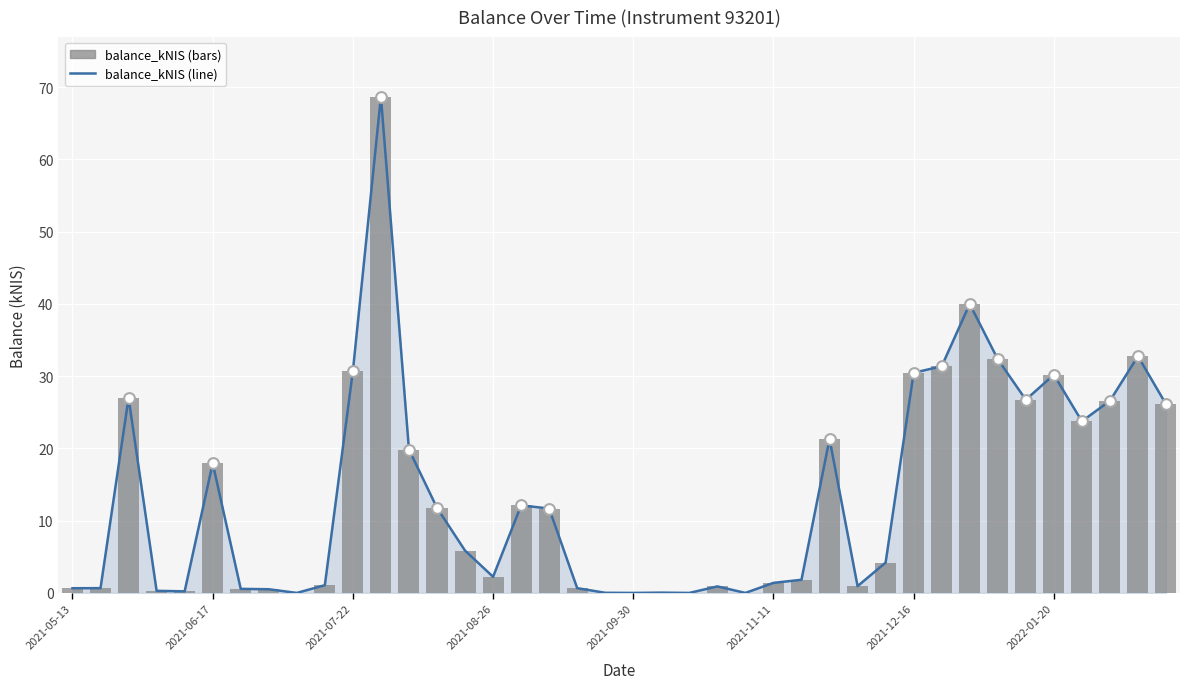

Which series has the largest total across all categories?

balance_kNIS (line)